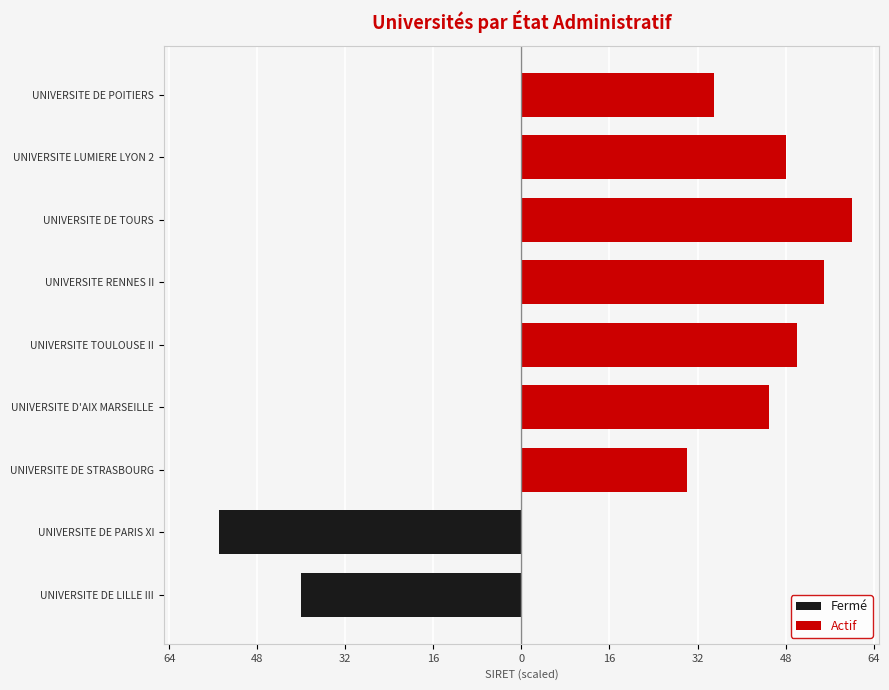

True or false: Fermé has a value of 0 at UNIVERSITE RENNES II.

True